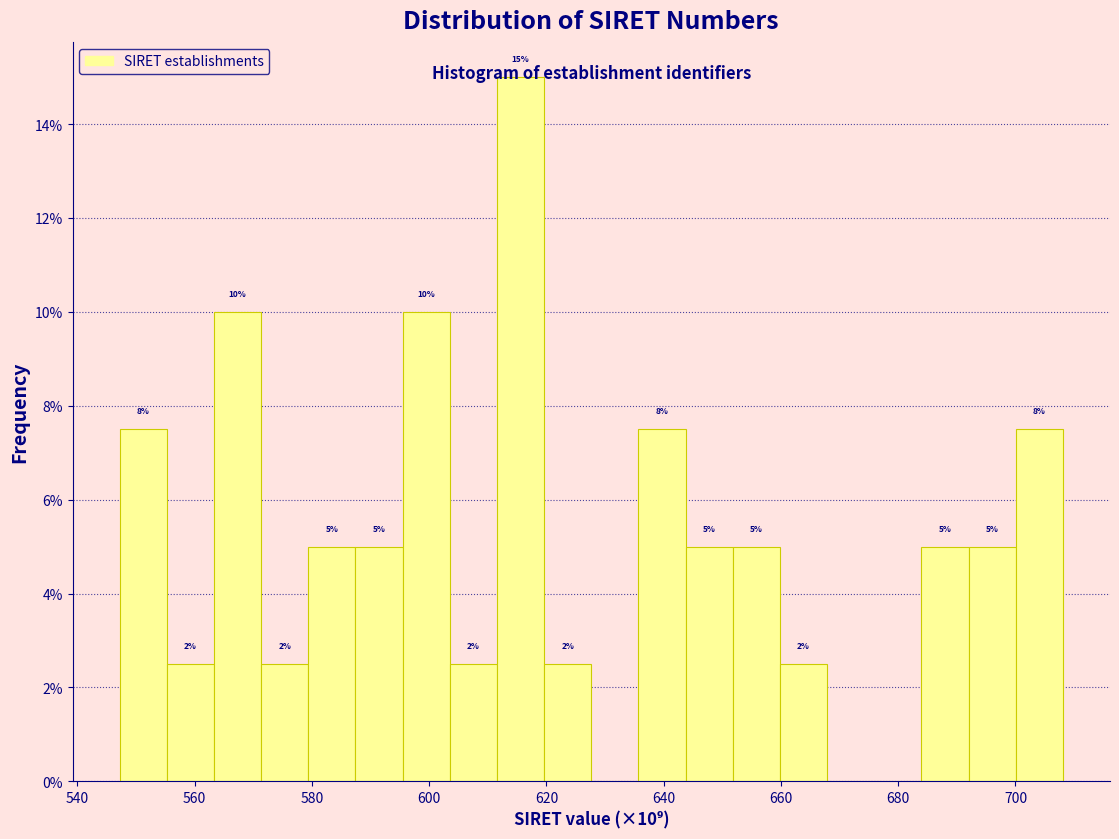

Over which range of the x-axis is the bar tallest?

612 to 620